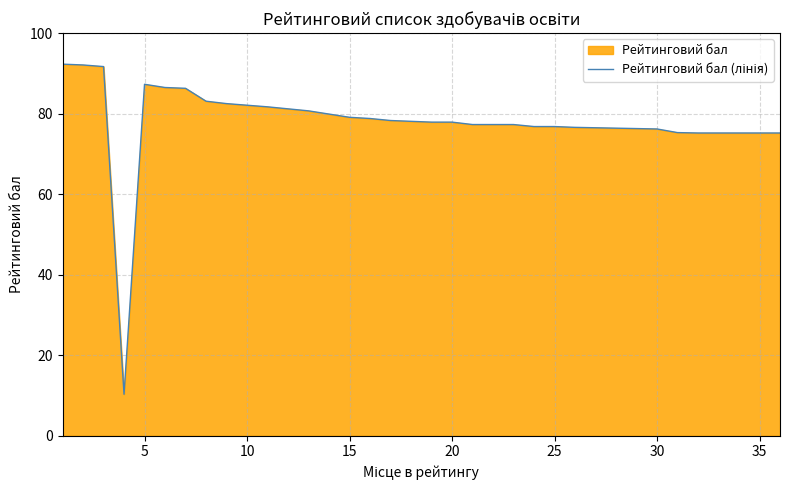

What is the difference between the second highest and minimum values?

81.8